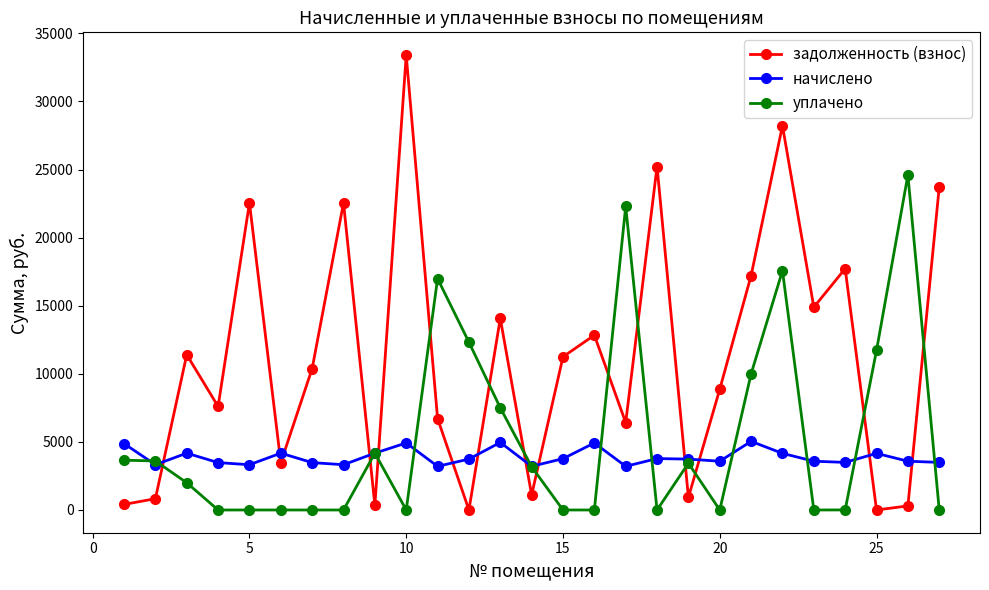

True or false: уплачено and задолженность (взнос) cross at least once.

True